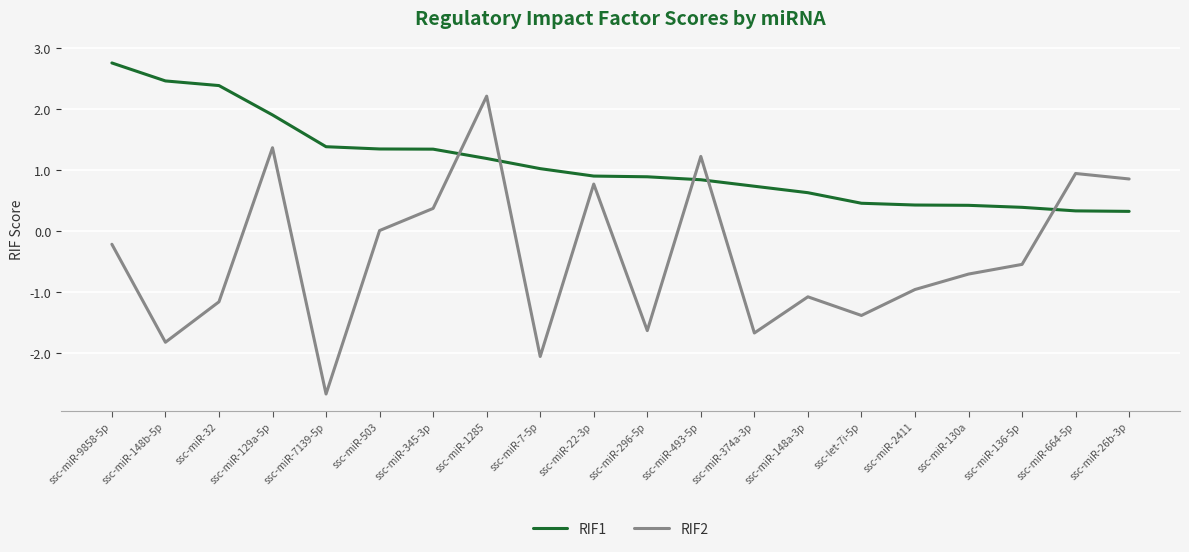

Which series changed the most between ssc-miR-503 and ssc-miR-136-5p?

RIF1